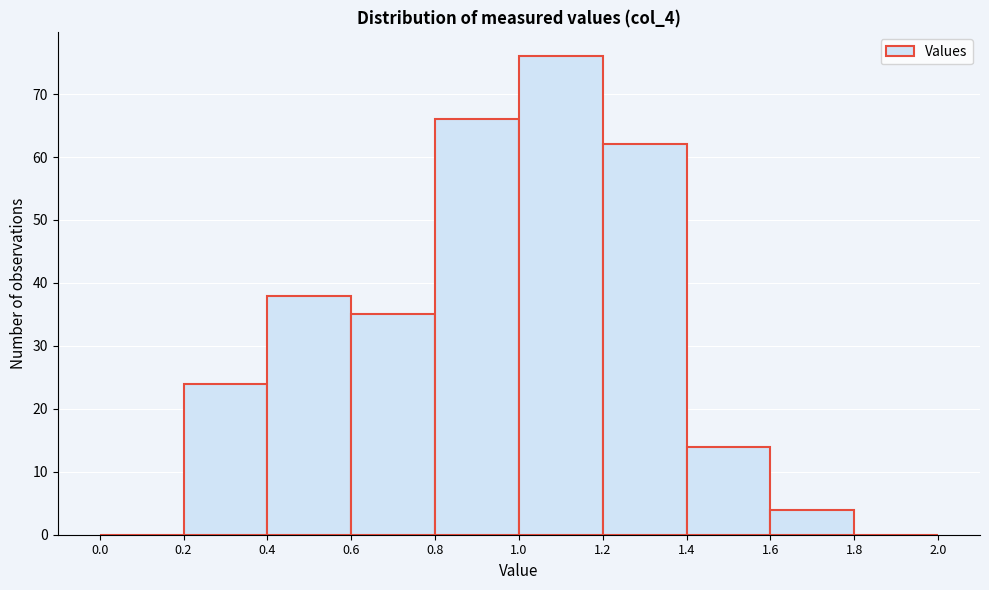

What is the height of the bar covering 1.0 to 1.2 on the x-axis? The values are not printed on the chart, so give them approximately, as read against the axis.

76